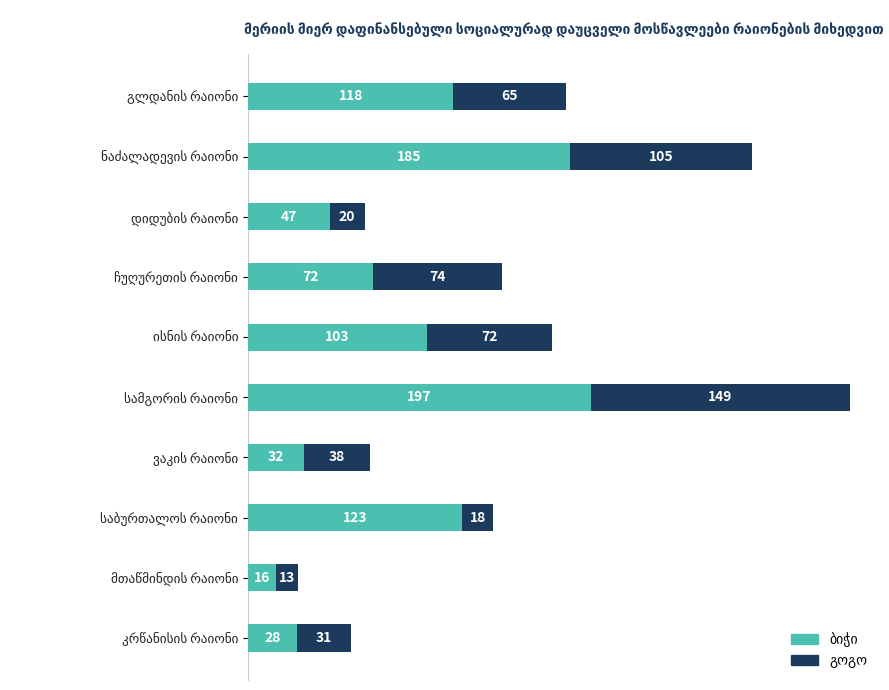

Is it true that ბიჭი equals 23 at მთაწმინდის რაიონი?

False